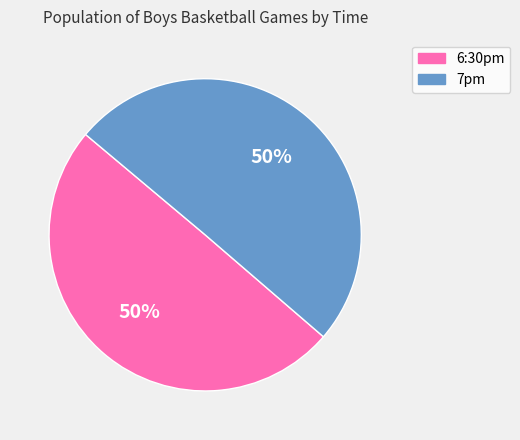

The 6:30pm slice represents 50% of the pie. True or false?

True